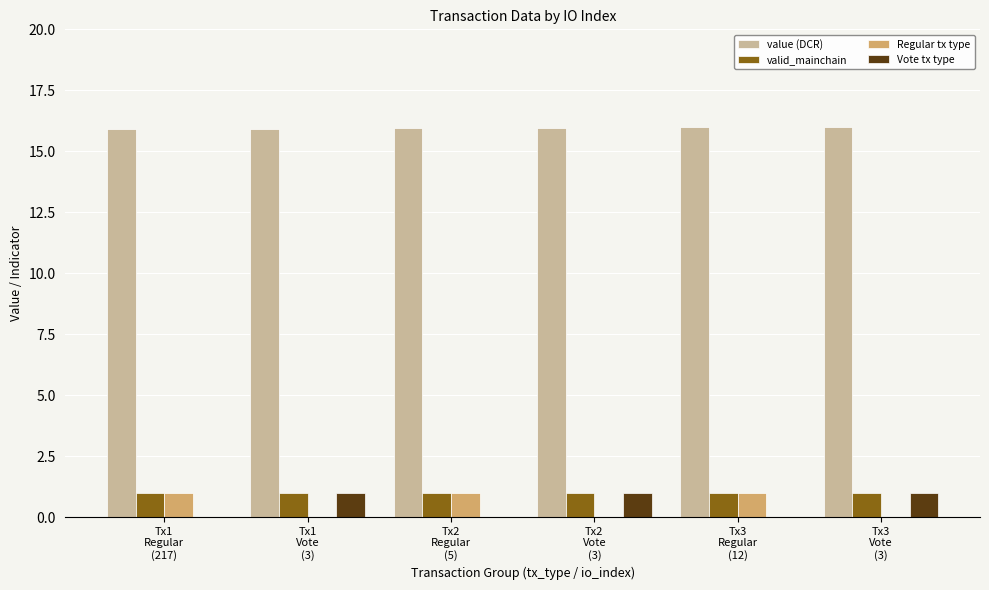

What is the greatest value displayed?

16.0